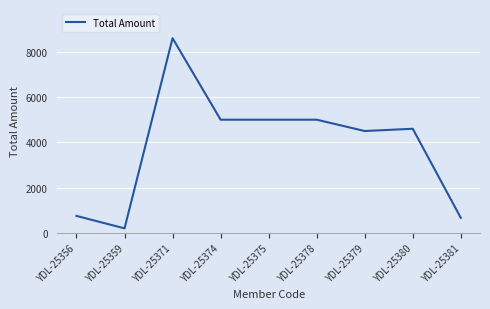

Is it true that the value at YDL-25375 is 5000?

True